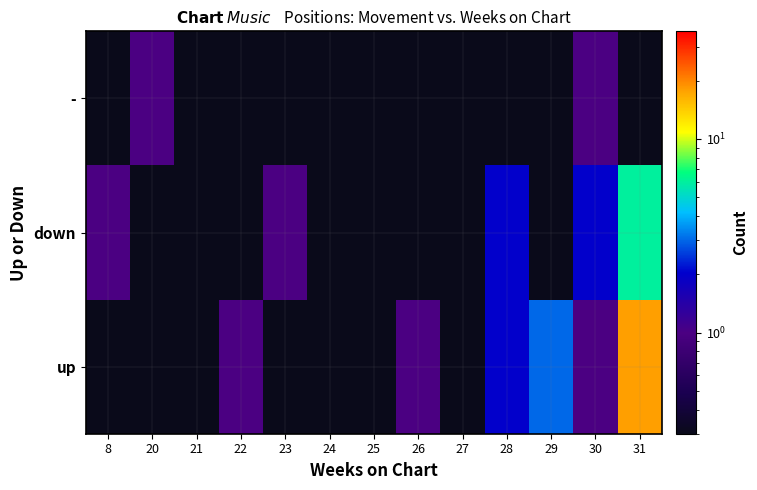

Count the number of categories in the chart.

13